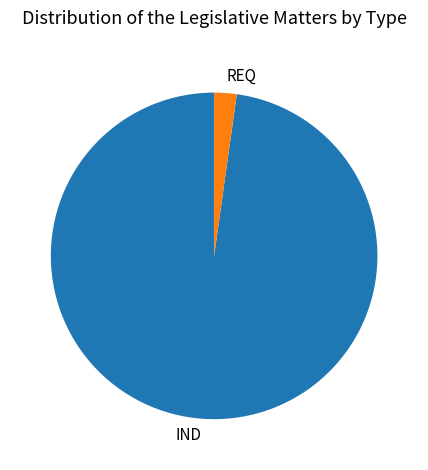

Do IND and REQ together represent more than half of the pie?

Yes